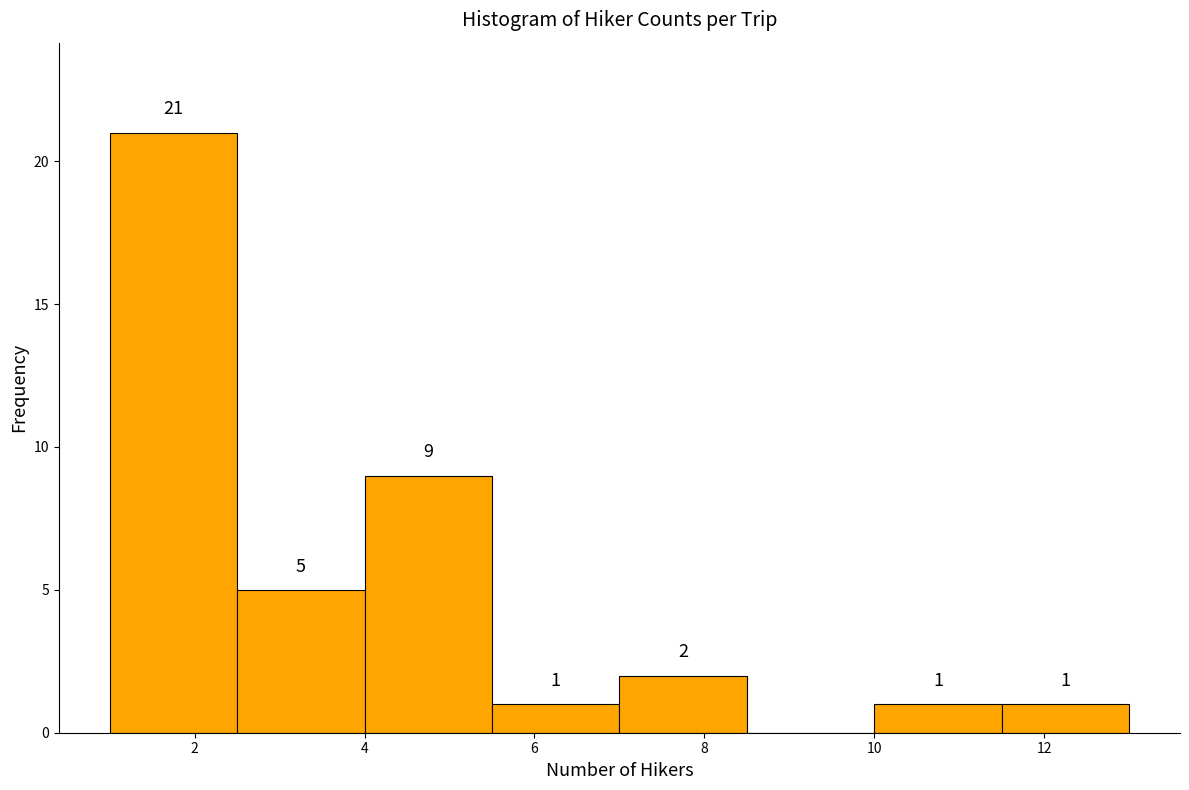

Which range on the x-axis has the tallest bar?

1.0 to 2.5